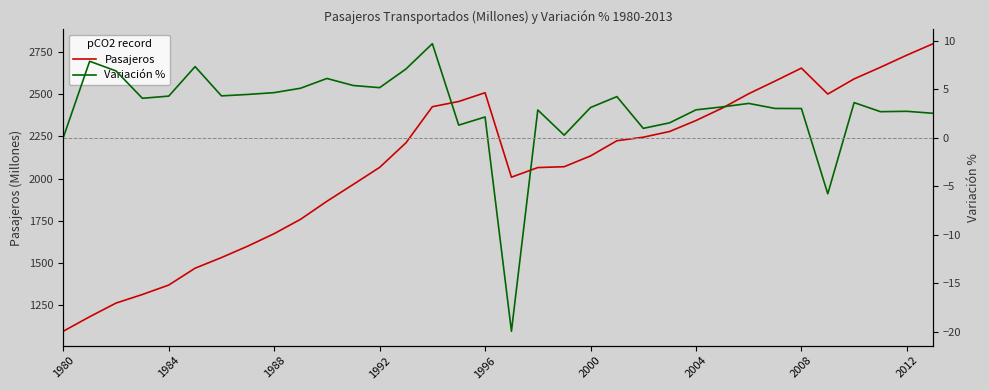

At how many categories does at least one series exceed 1919?

23